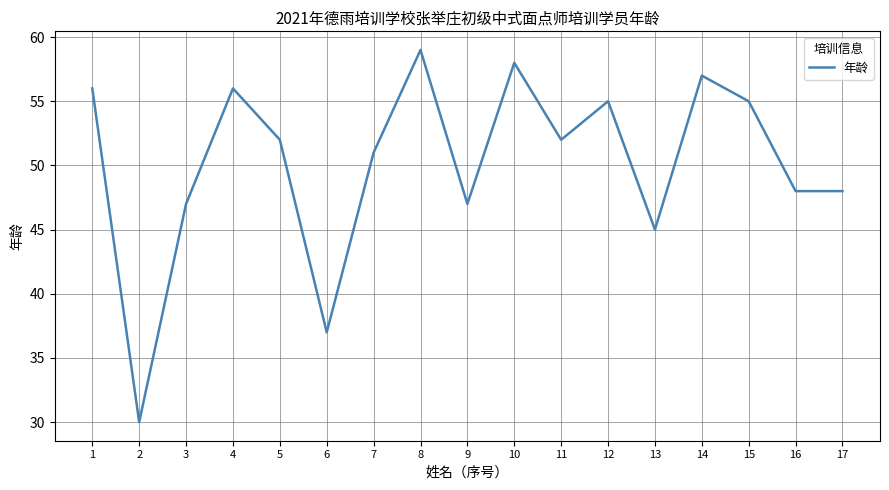

What is the change in value from 4 to 8?

+3